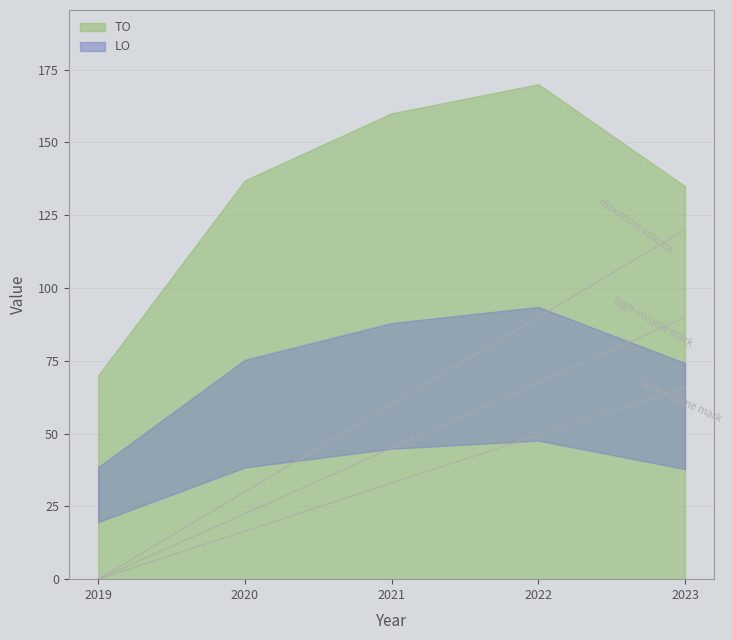

Which series has the largest total across all categories?

TO